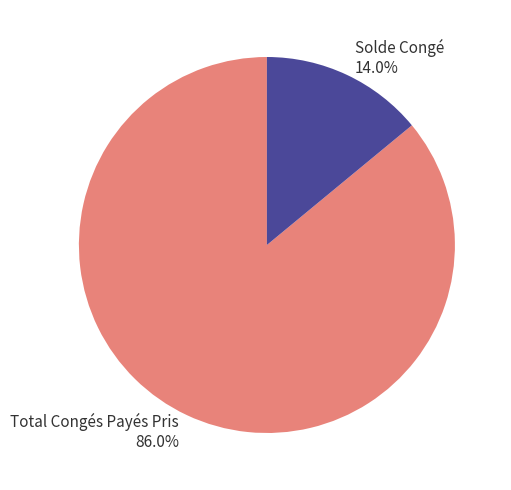

Count the number of slices in the pie.

2